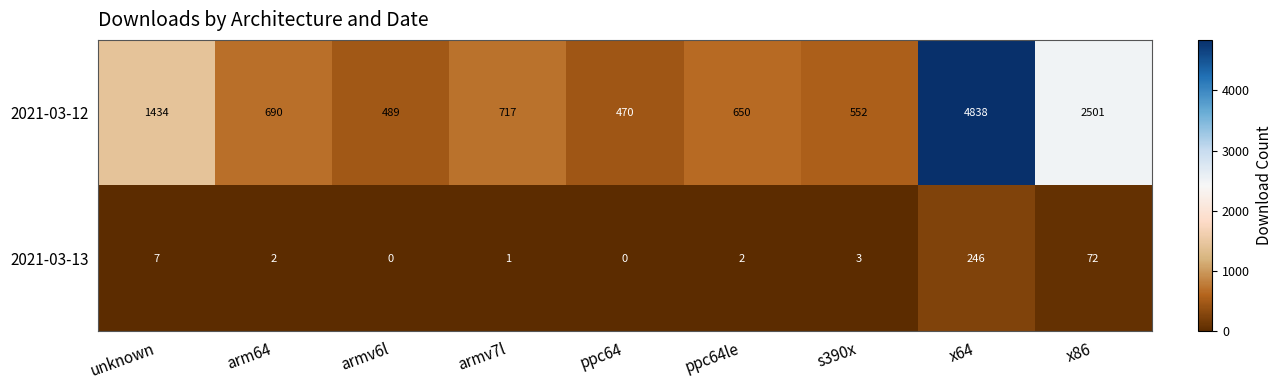

At which label does 2021-03-12 reach its peak?

x64